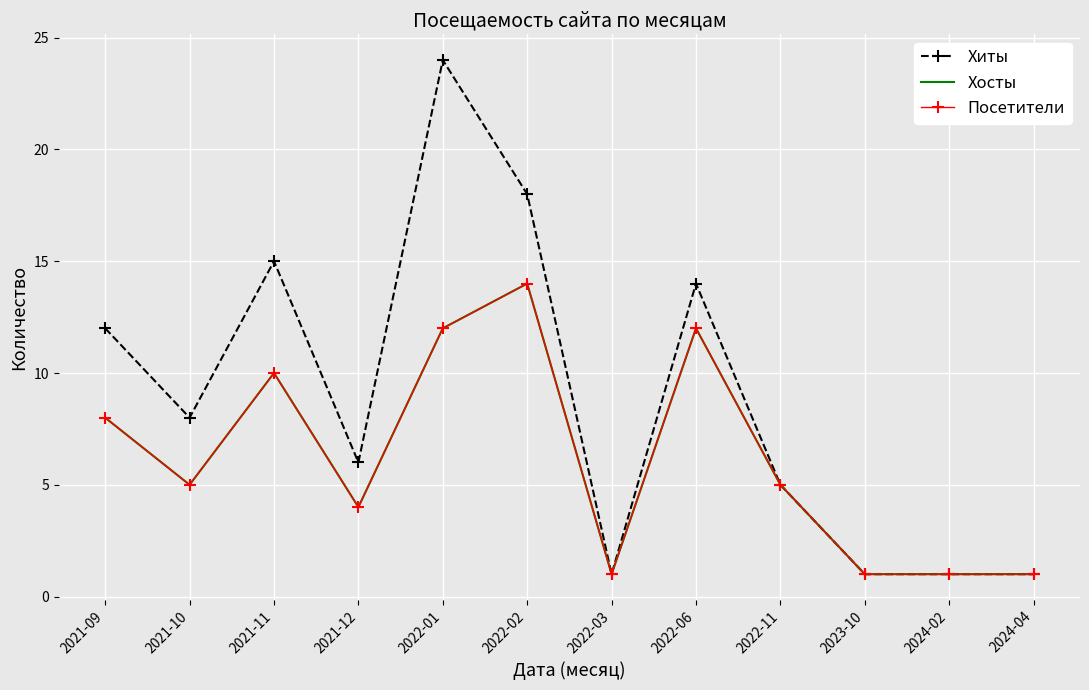

What are all the series names shown in the legend?

Хиты, Хосты, Посетители